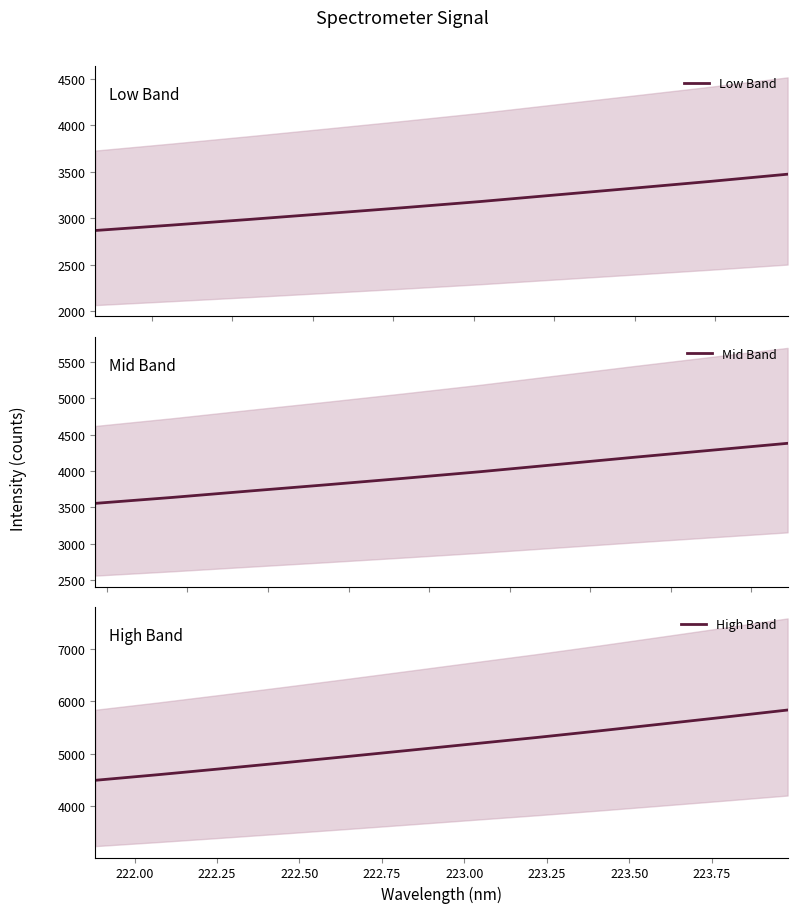

True or false: y and x cross at least once.

False